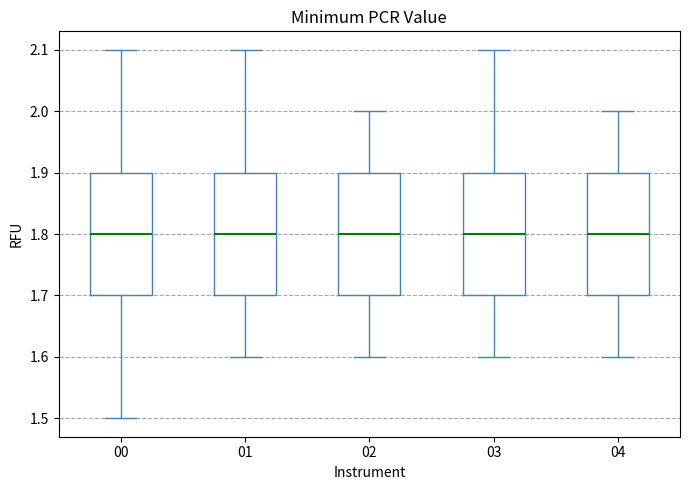

Reading left to right, read every box against the y-axis: the position of its median line, the range the box covers, and the ends of its whiskers. The values are not printed on the chart, so give them approximately, as read against the axis.

00: median 1.8, box 1.7 to 1.9, whiskers 1.5 to 2.1
01: median 1.8, box 1.7 to 1.9, whiskers 1.6 to 2.1
02: median 1.8, box 1.7 to 1.9, whiskers 1.6 to 2.0
03: median 1.8, box 1.7 to 1.9, whiskers 1.6 to 2.1
04: median 1.8, box 1.7 to 1.9, whiskers 1.6 to 2.0